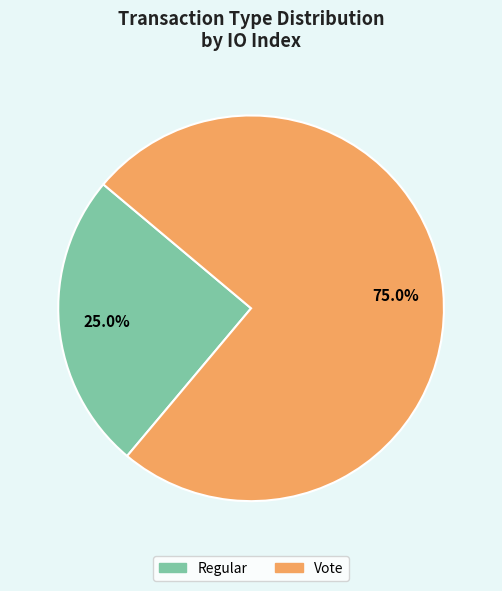

What percentage do Vote and Regular together represent?

100.0%